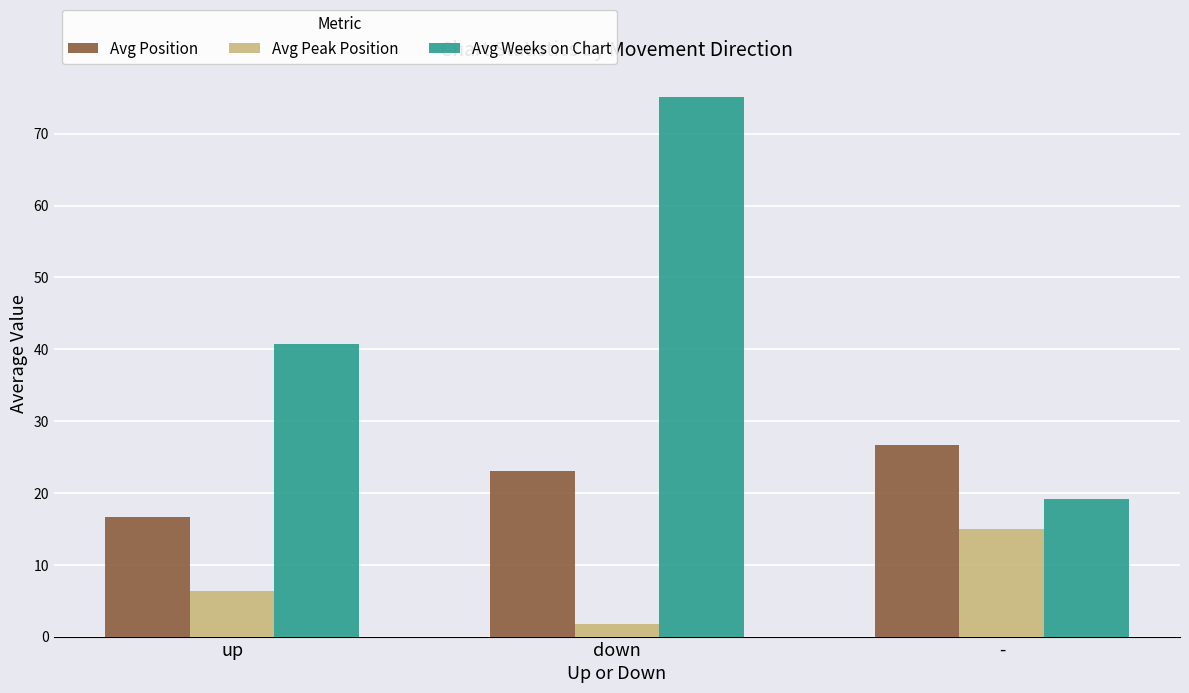

What is the difference between the highest and lowest values at down?

73.4